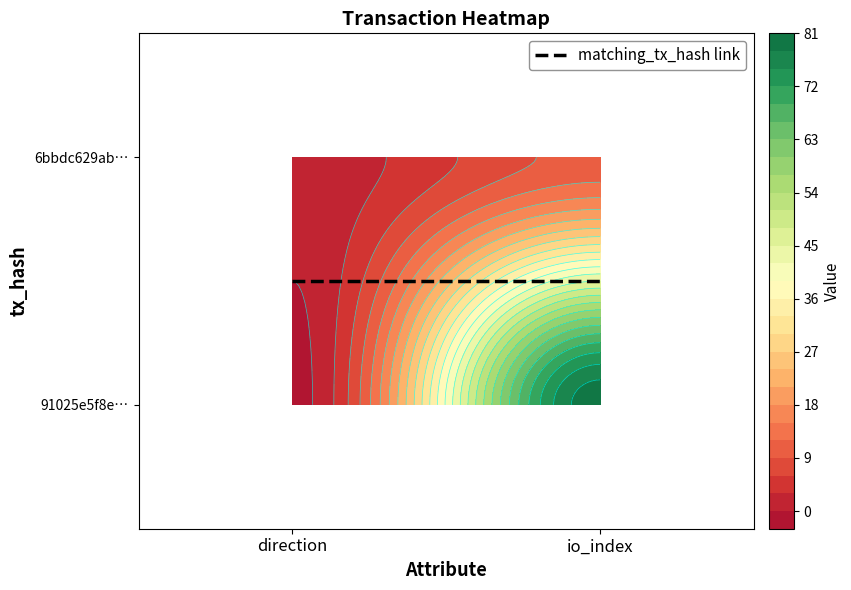

Reading left to right, transcribe all the data shown in this chart.

91025e5f8e6bf73106ae105d0feb72a4ef76c1a: 0=-1	1=80
6bbdc629ab1e37eae0ebd3f24342a05cd6ac36a: 0=1	1=10